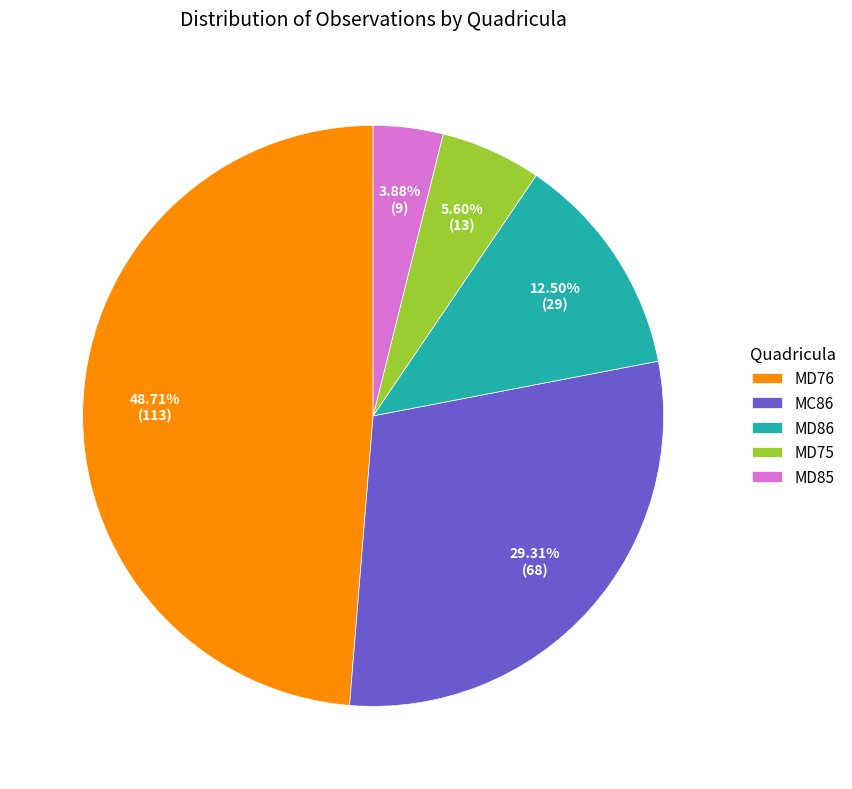

The MD75 slice represents 6% of the pie. True or false?

True